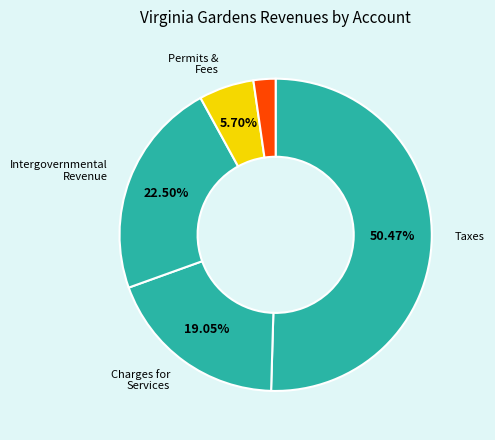

How many slices are in this pie chart?

5